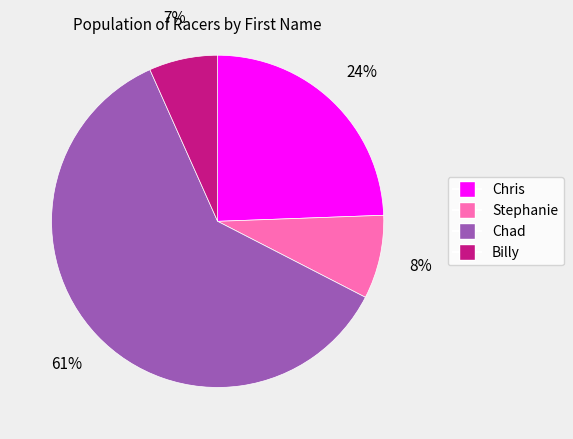

To the nearest percent, what is the difference between the largest and smallest slice percentages?

54%